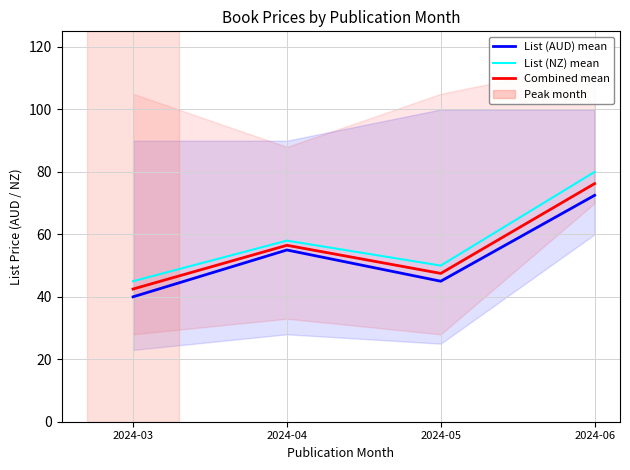

How many values in the Combined mean series are below 56?

2